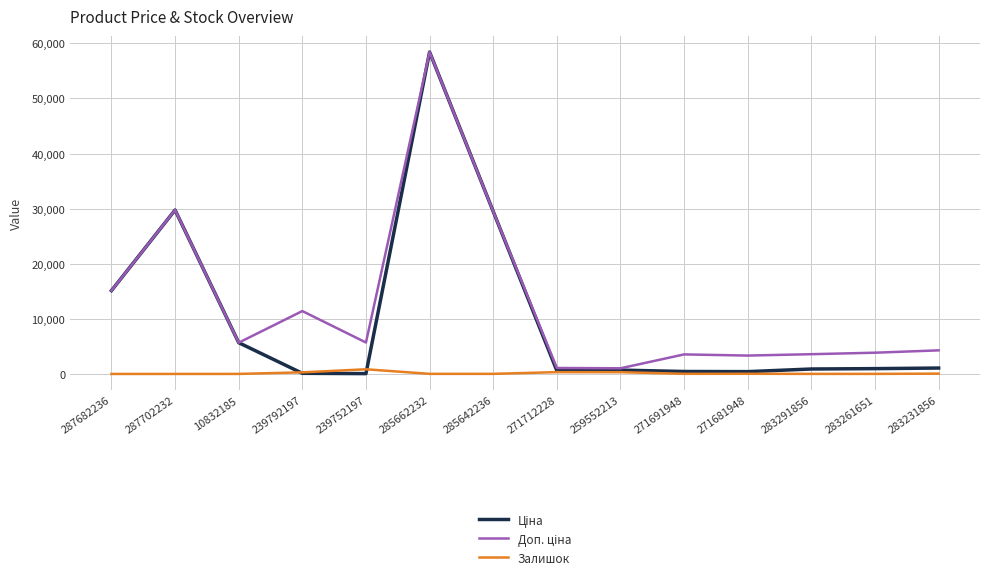

At which category is the sum across all series the highest?

285662232